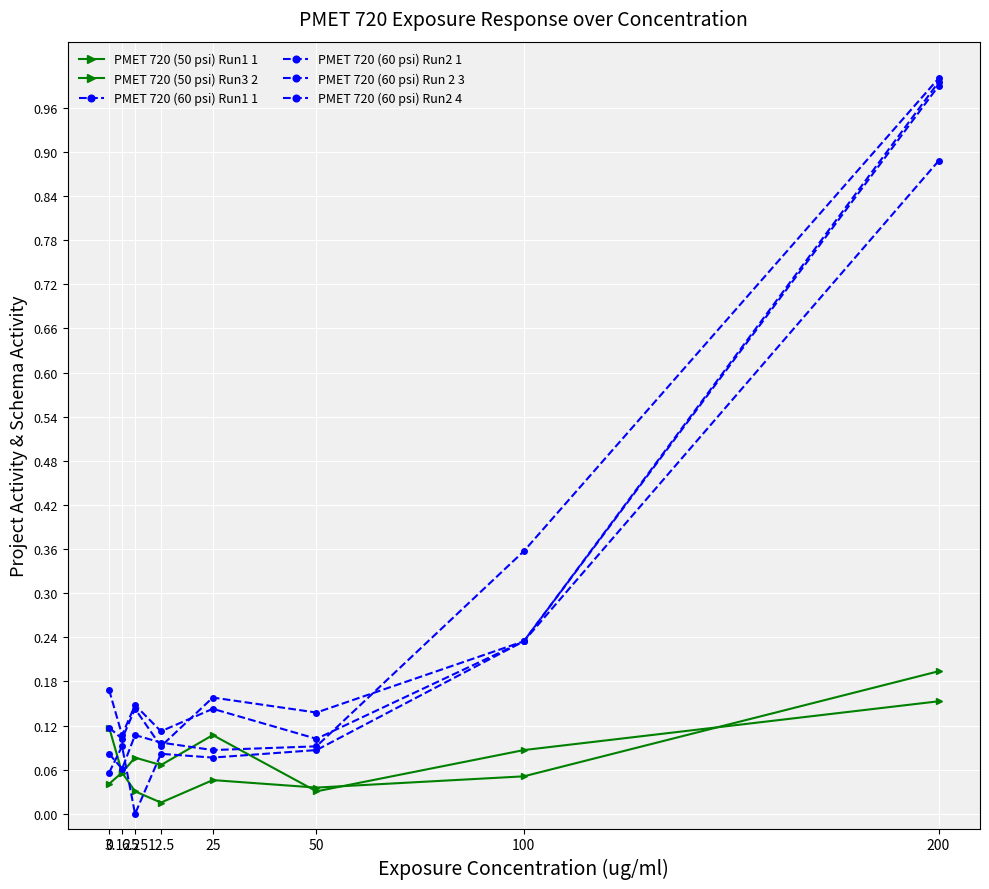

How many distinct data groups are displayed?

6